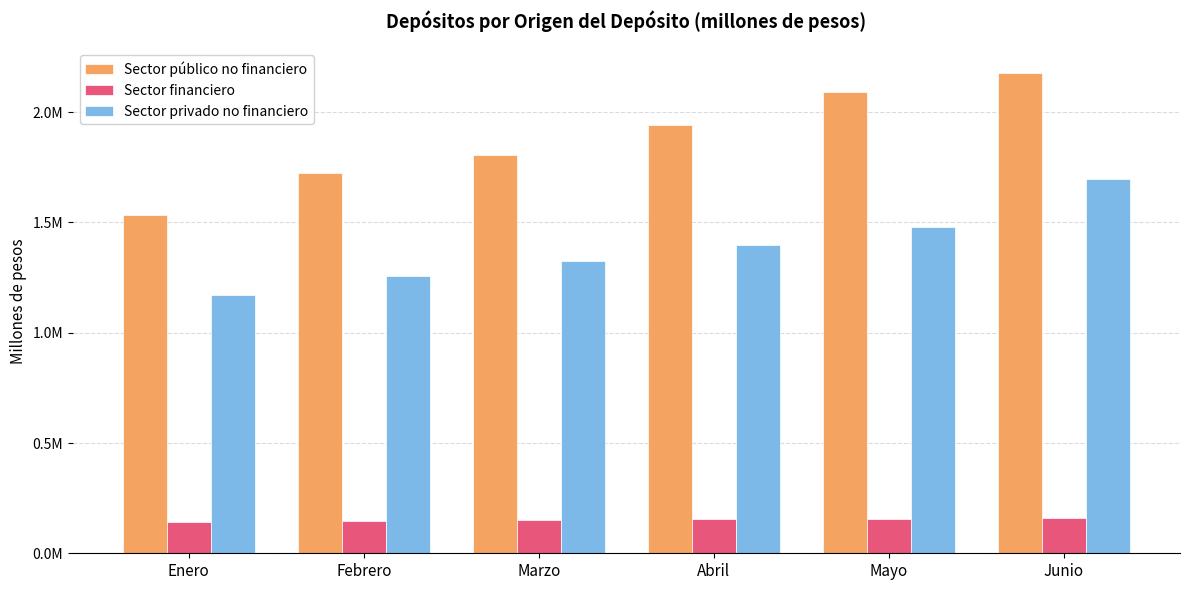

Does the chart contain any negative values?

No